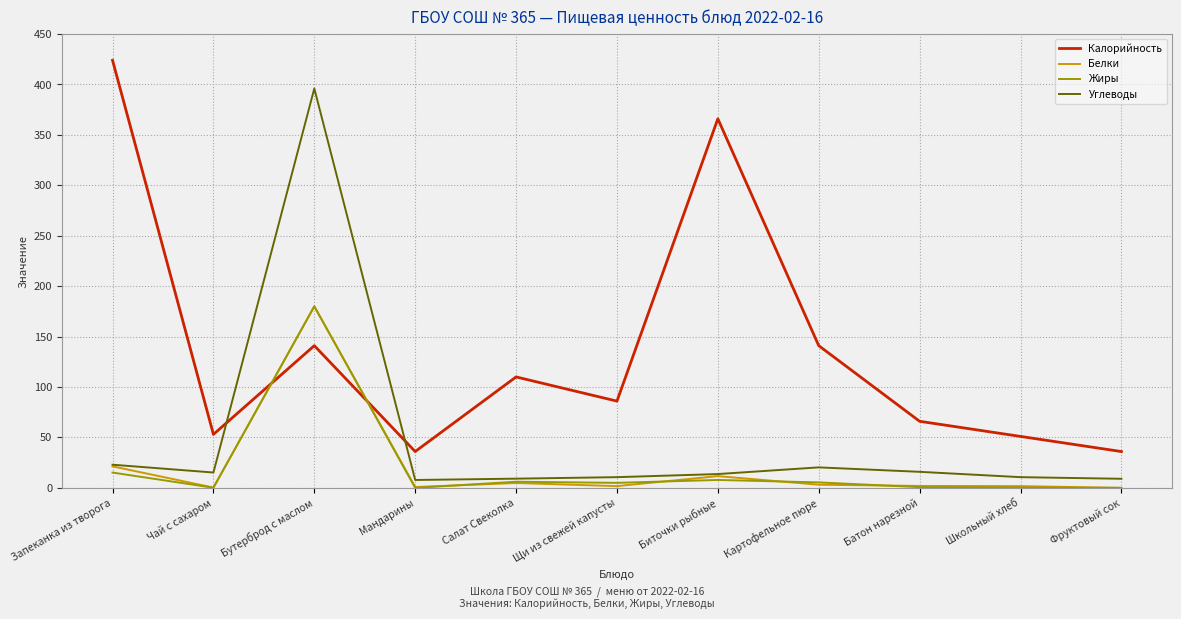

The Калорийность series shows 424.0 at Запеканка из творога. True or false?

True